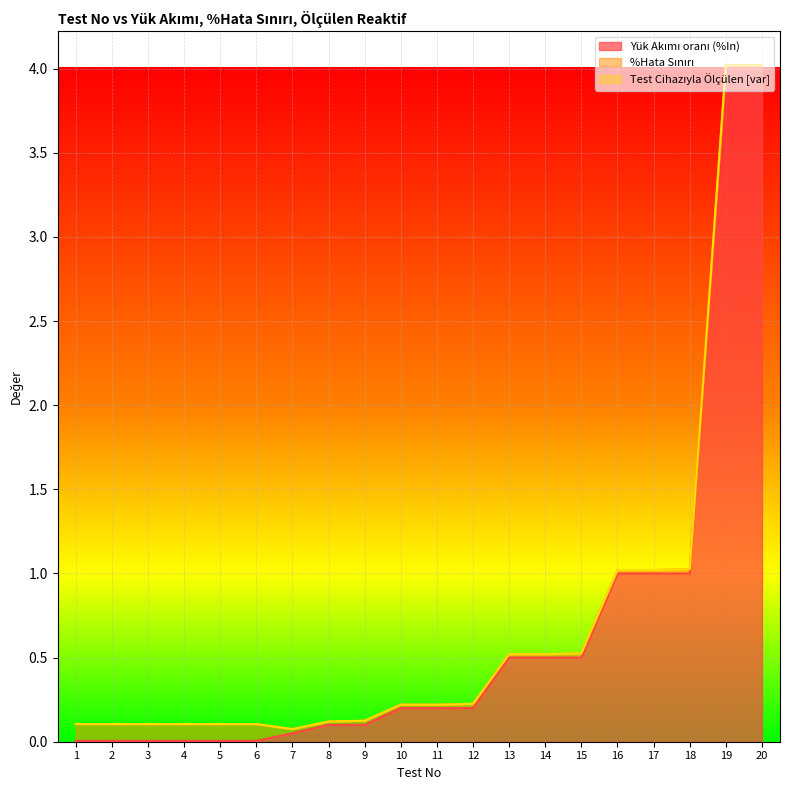

At which label does Yük Akımı oranı (%In) reach its peak?

19